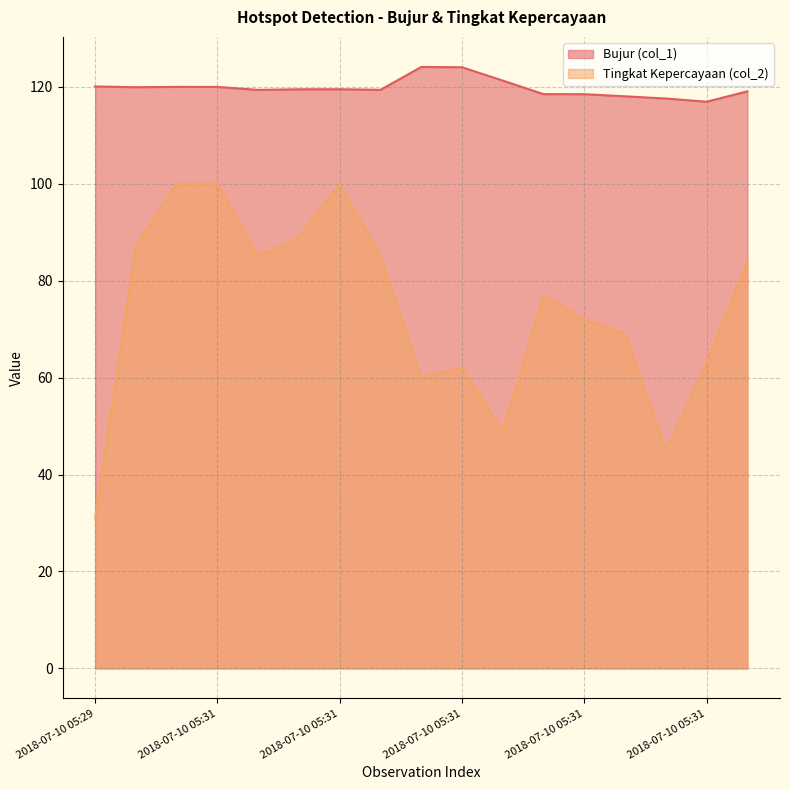

Reading left to right, list all the values displayed in this chart.

Bujur (col_1): 120.1	119.9	120.0	120.0	119.4	119.5	119.5	119.4	124.1	124.0	121.3	118.5	118.5	118.0	117.6	116.9	119.1
Tingkat Kepercayaan (col_2): 31.0	87.0	100.0	100.0	85.0	89.0	100.0	85.0	60.0	62.0	49.0	77.0	72.0	69.0	45.0	63.0	84.0